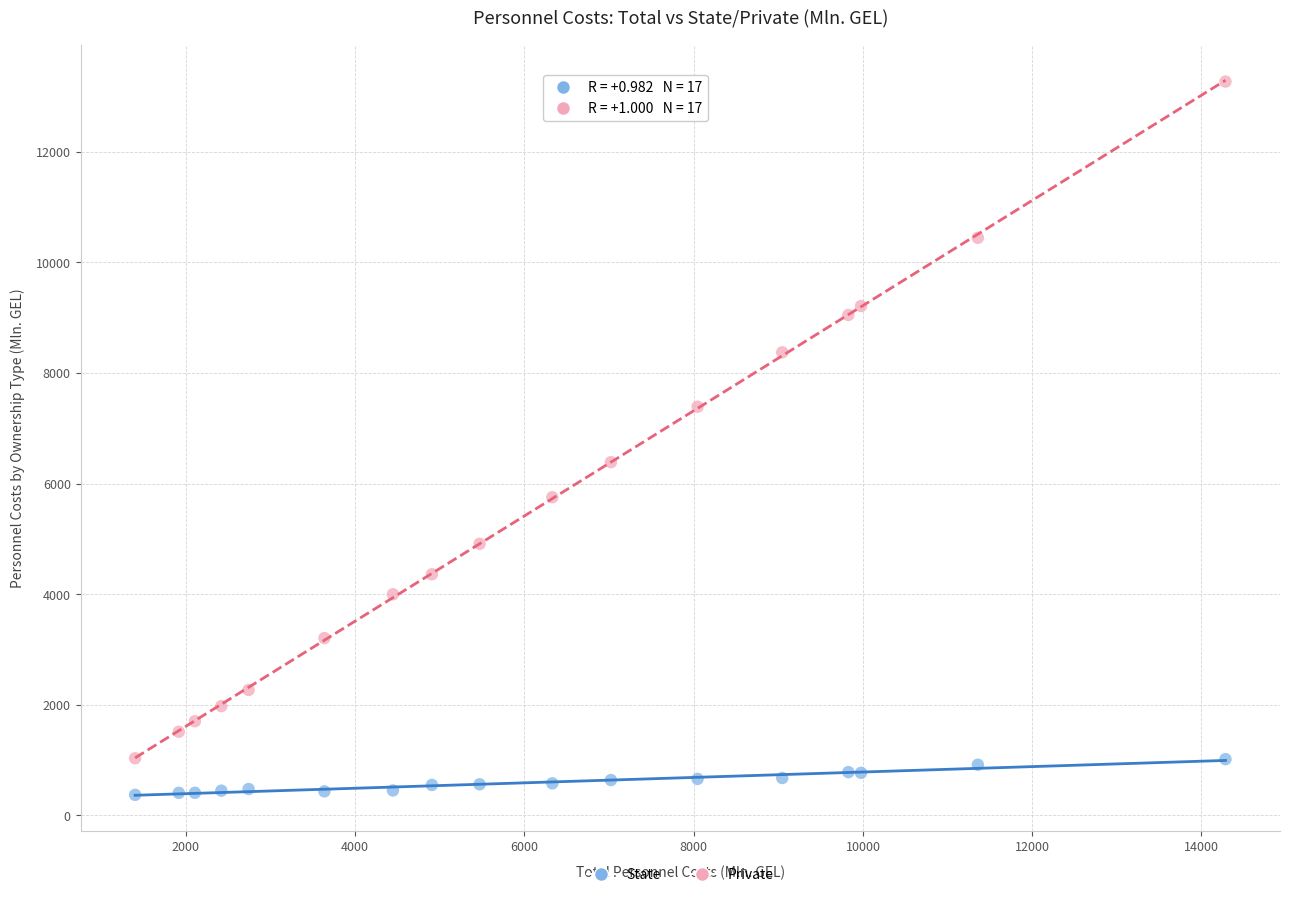

Which series has the largest Y range (max minus min)?

Private